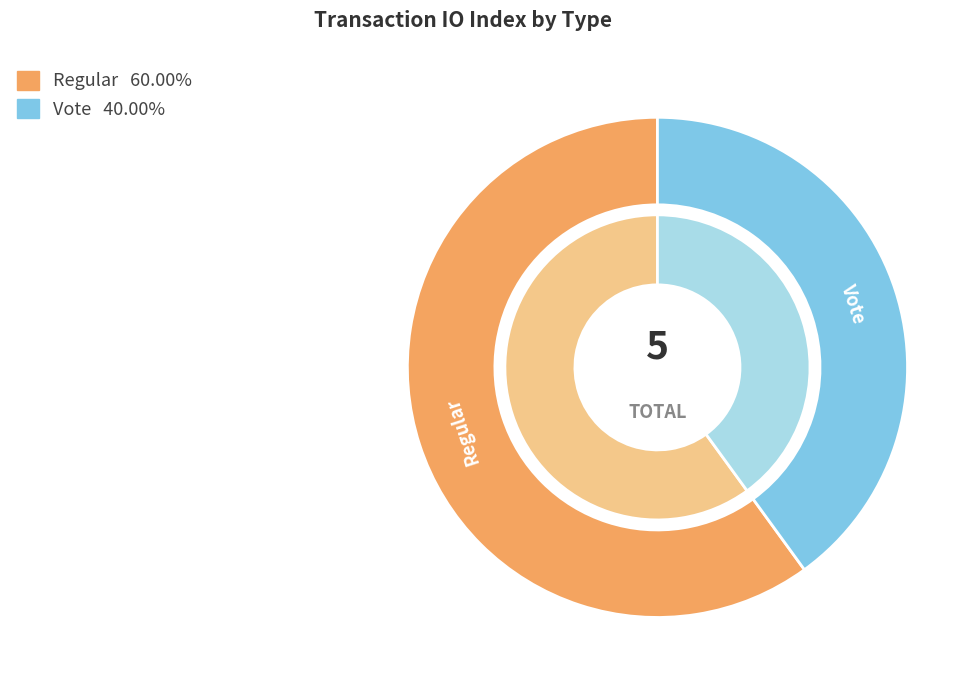

How many slices are in this pie chart?

2